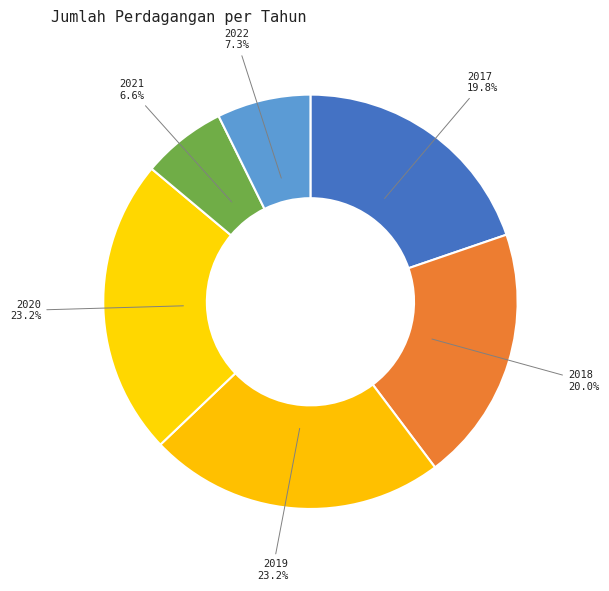

Which slice is the smallest?

2021